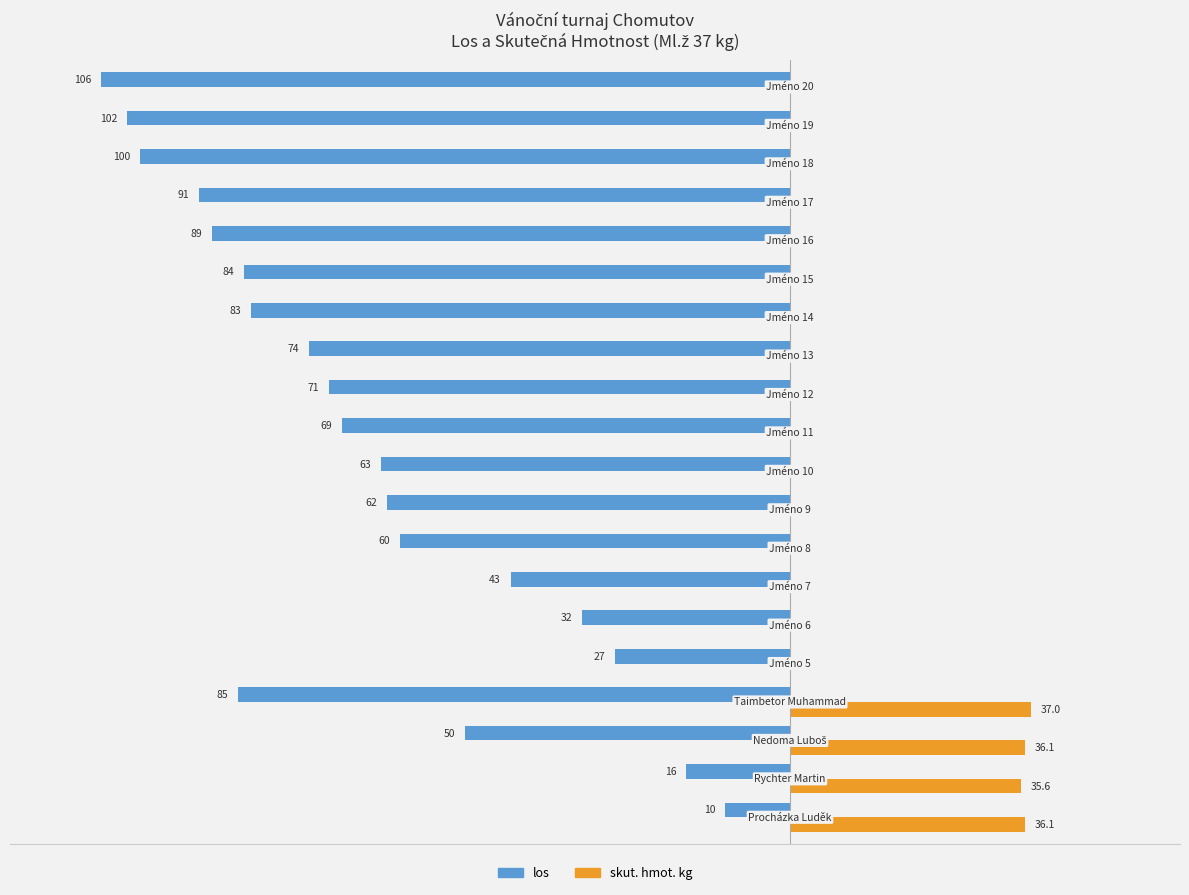

What is the minimum value for los?

-106.0